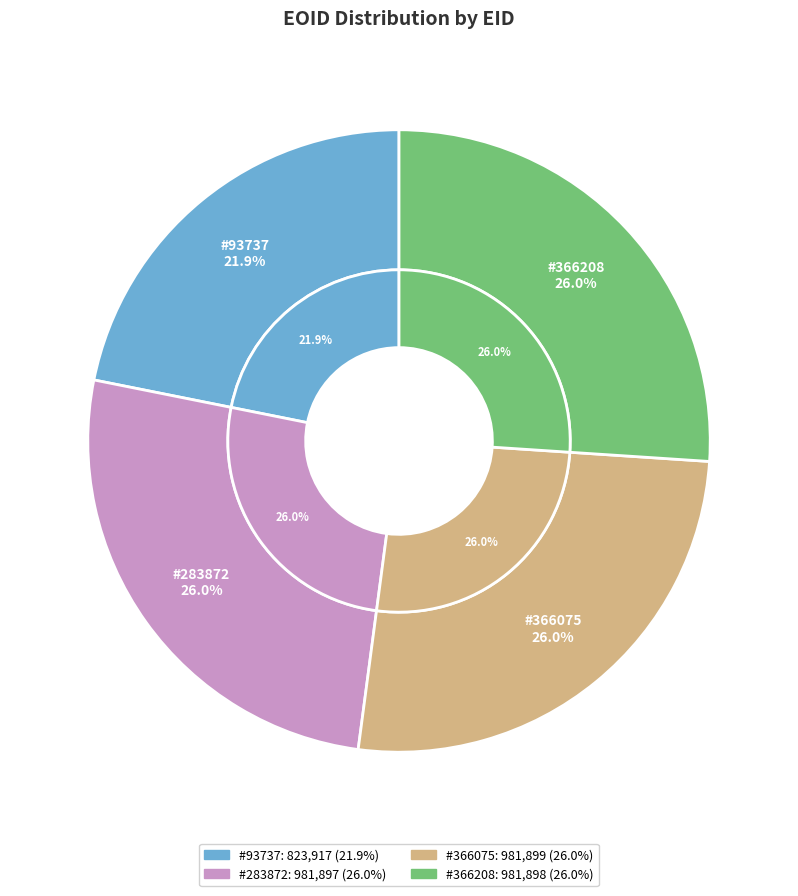

Which has a higher value, 283872 or 366075?

366075